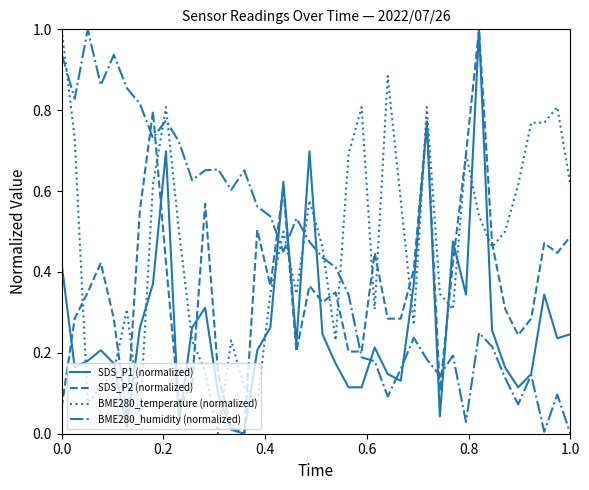

What is the greatest value displayed?

1.0